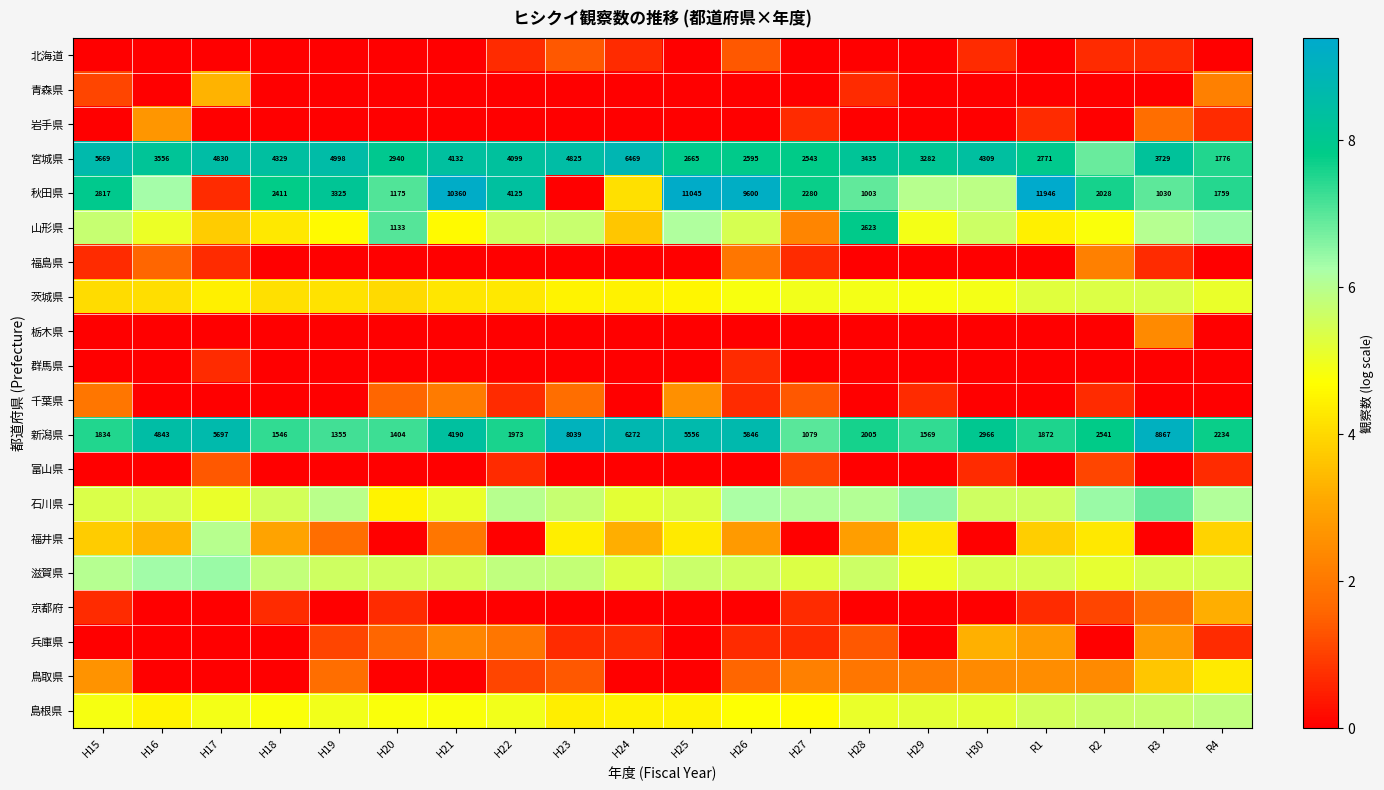

At how many categories does at least one series exceed 6?

20